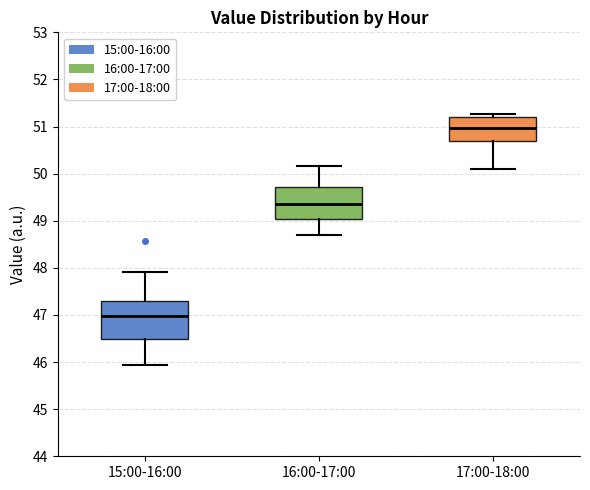

Which box has the highest median line?

17:00-18:00